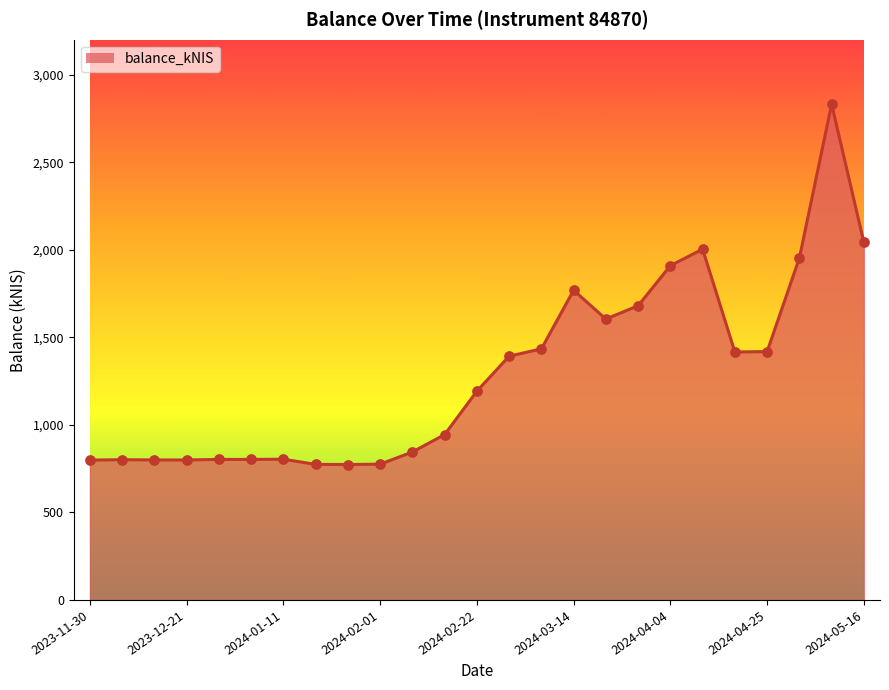

What is the minimum value shown in the chart?

773.4